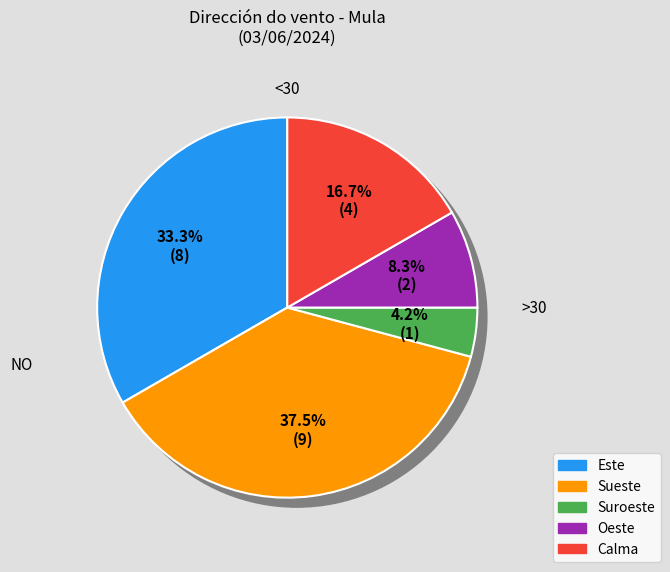

How many segments does this pie chart have?

5